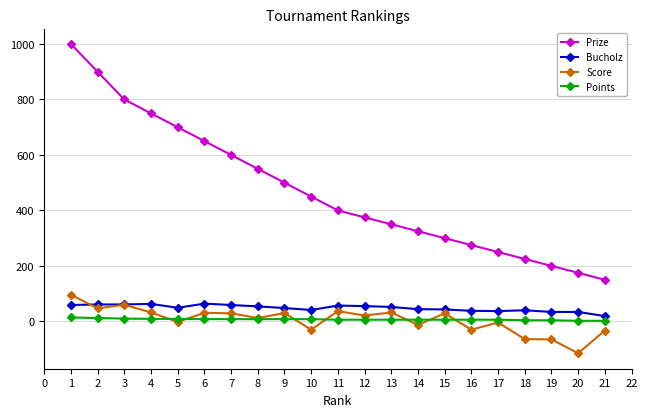

The value of Bucholz at 17 is 37. True or false?

True